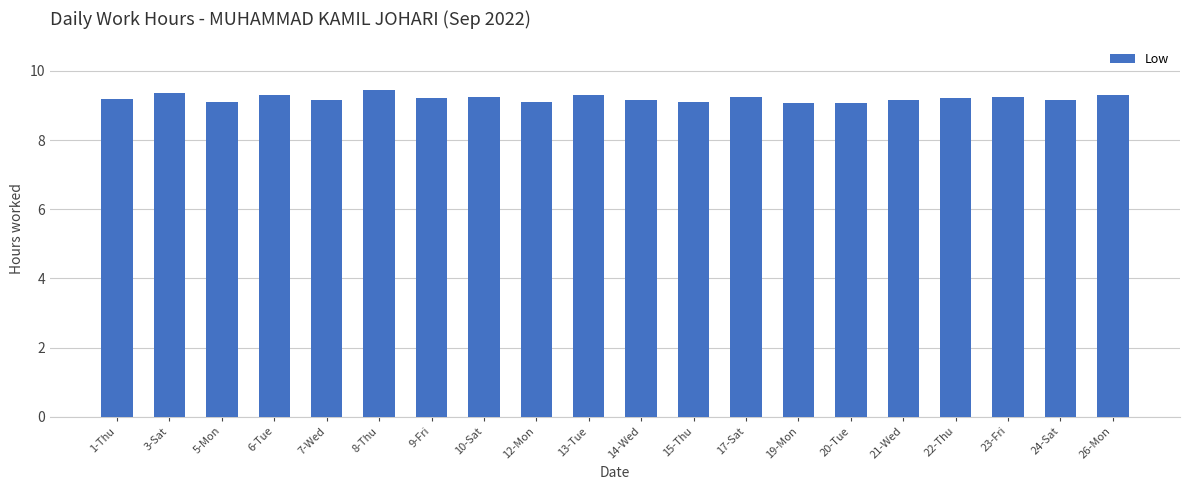

What is the sum of the values at 21-Wed and 26-Mon?

18.5